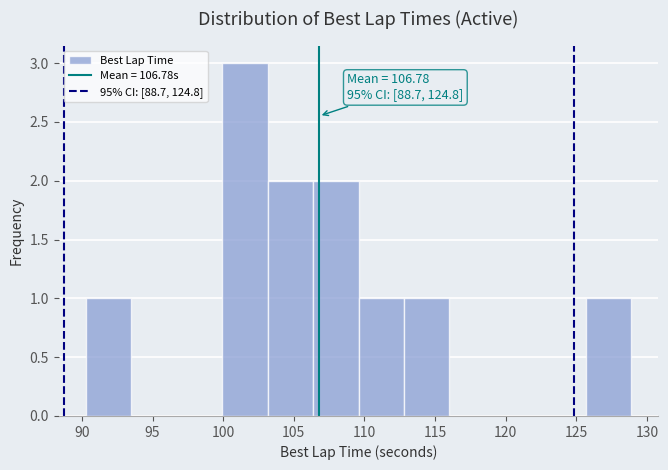

Over which range of the x-axis is the bar tallest?

100.0 to 103.0